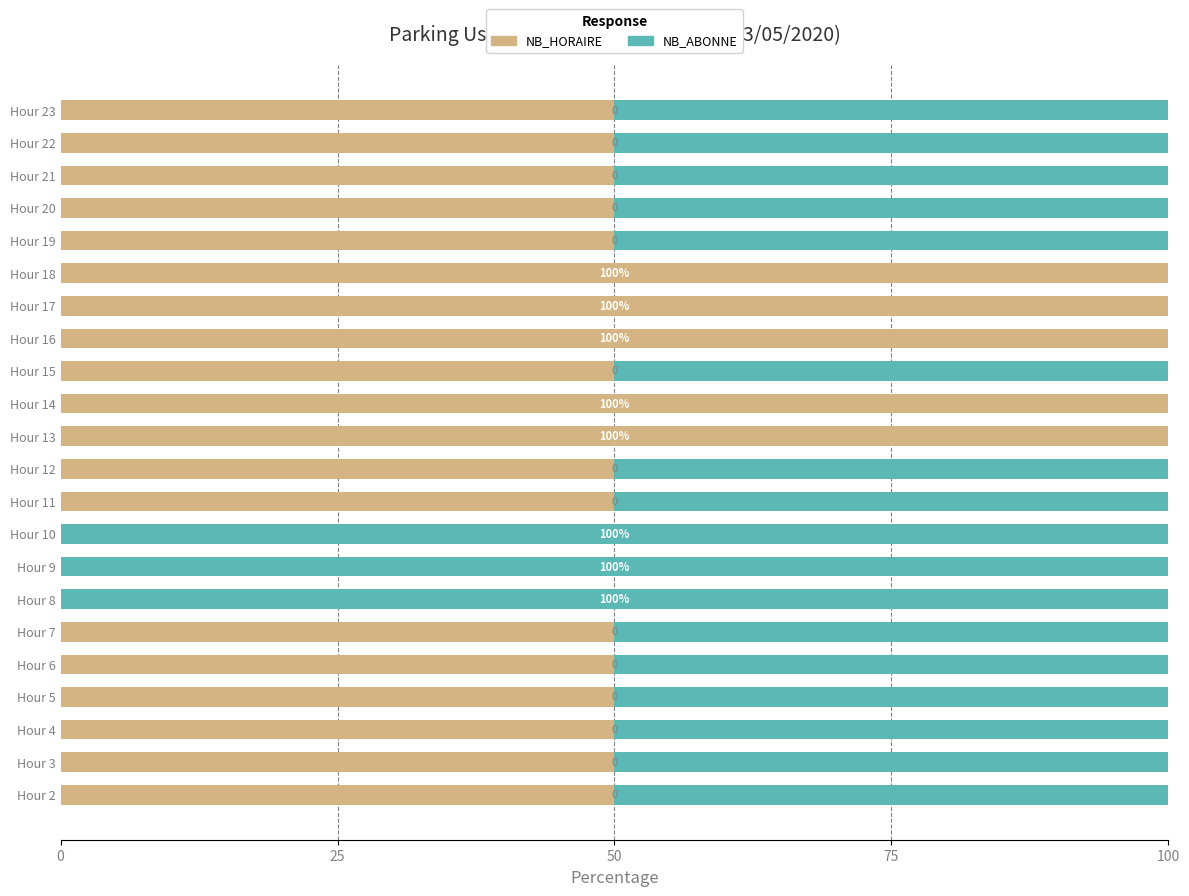

What is the sum of all NB_HORAIRE values?

1200